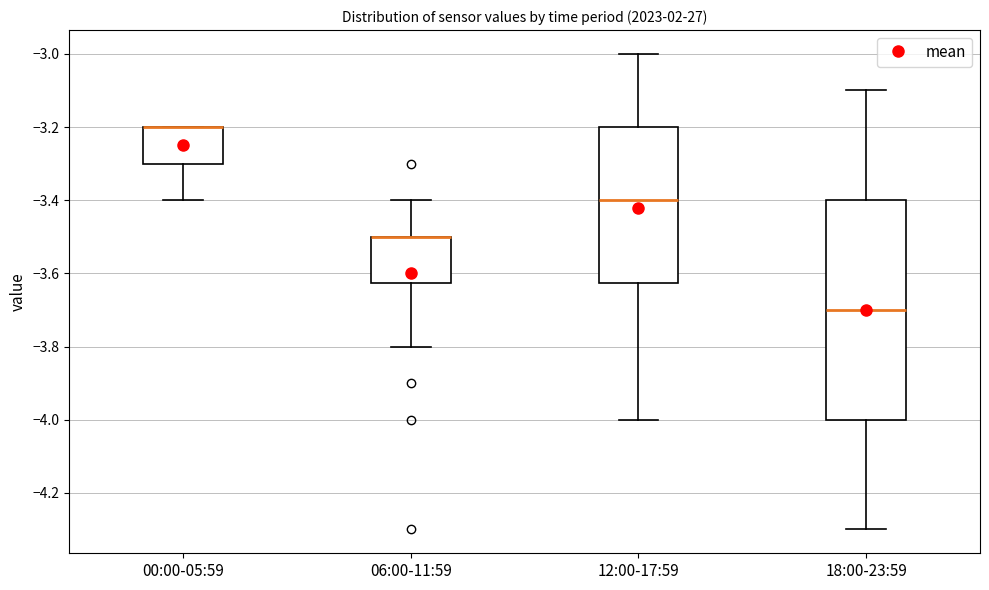

Reading left to right, transcribe this box plot: for each box, give where its median line is, the range the box spans, and where its two whiskers end, as read against the y-axis. The values are not printed on the chart, so give them approximately, as read against the axis.

00:00-05:59: median -3.20 (drawn on the box's upper edge), box -3.30 to -3.20, whiskers -3.40 to -3.20
06:00-11:59: median -3.50 (drawn on the box's upper edge), box -3.62 to -3.50, whiskers -3.80 to -3.40
12:00-17:59: median -3.40, box -3.62 to -3.20, whiskers -4.00 to -3.00
18:00-23:59: median -3.70, box -4.00 to -3.40, whiskers -4.30 to -3.10